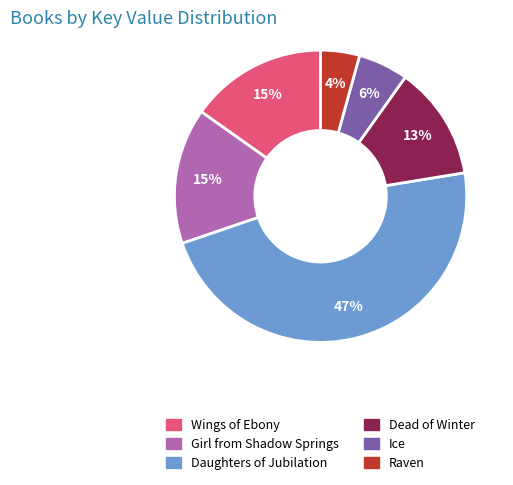

How many slices are in this pie chart?

6